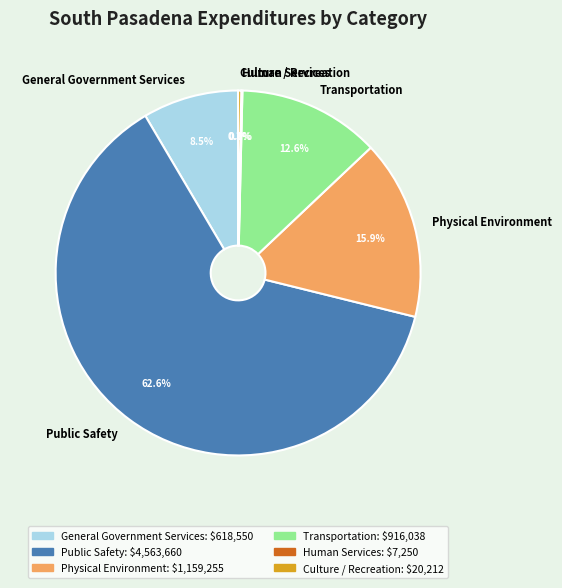

The Physical Environment slice represents 10% of the pie. True or false?

False